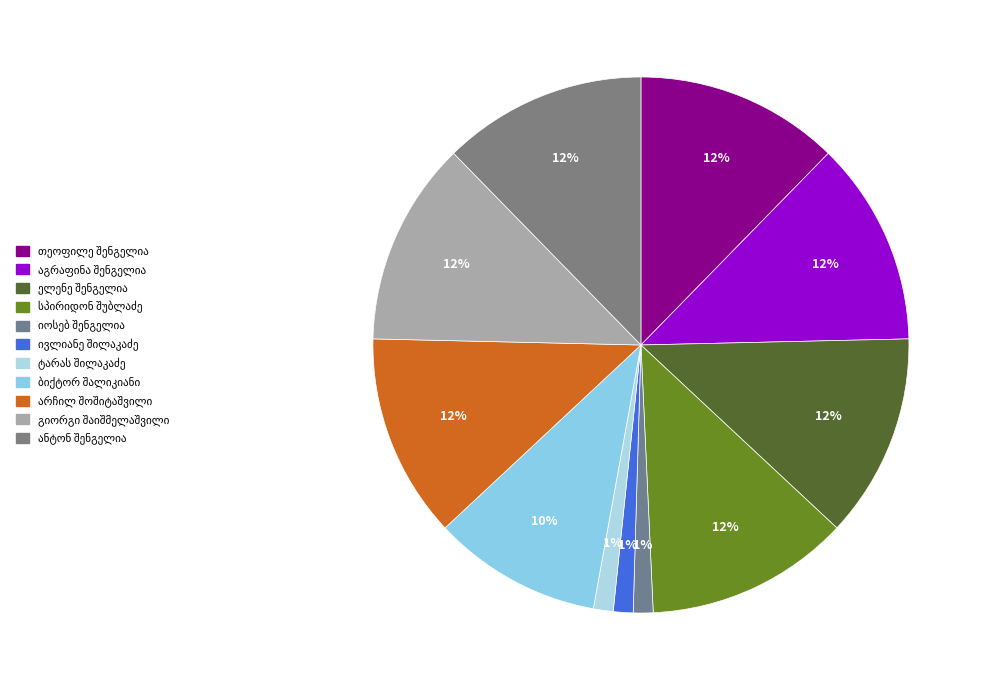

How many slices are in this pie chart?

11